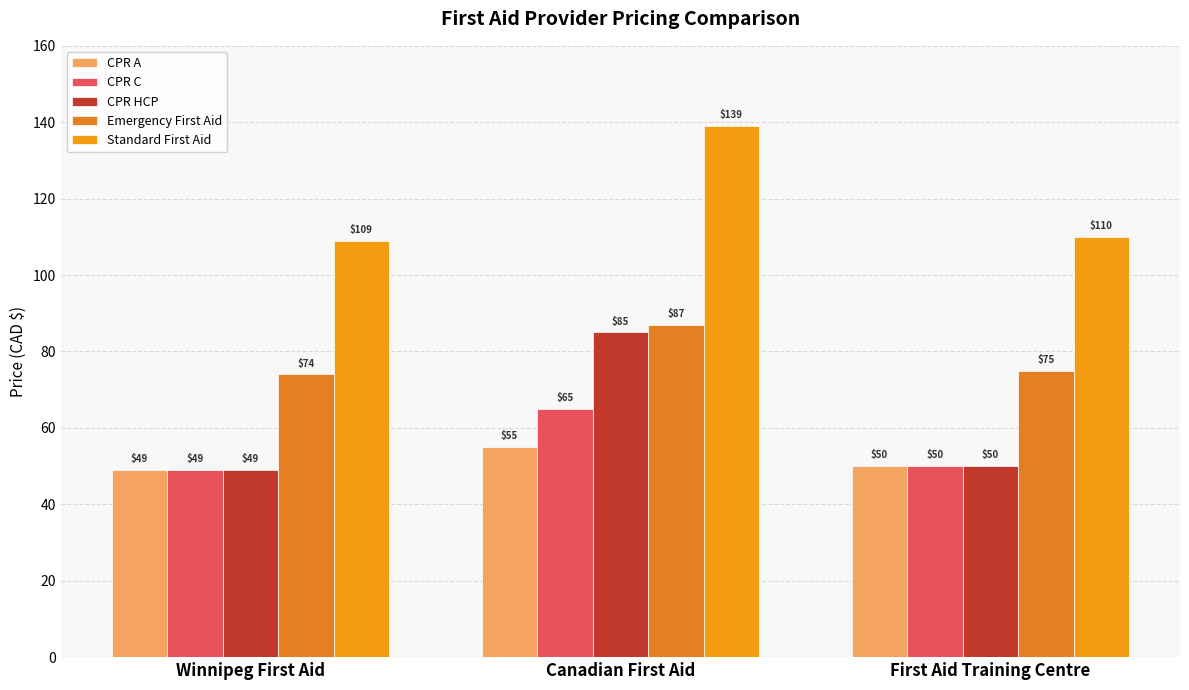

Is it true that CPR A equals 55.0 at Canadian First Aid?

True